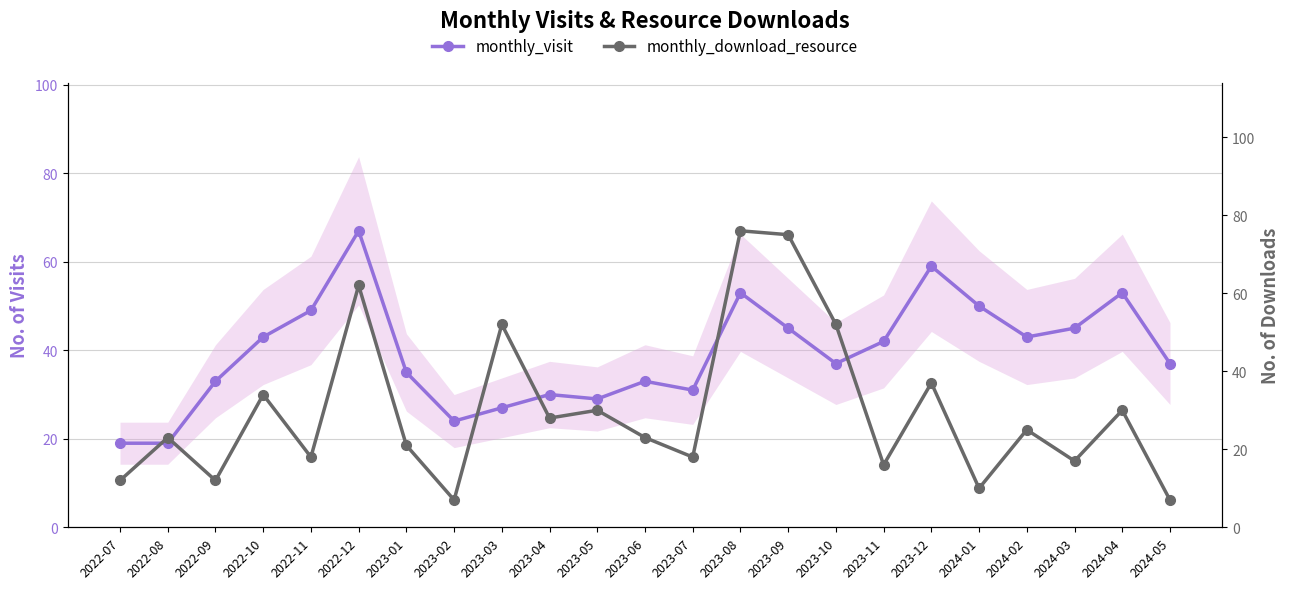

How many lines are shown in the chart?

2